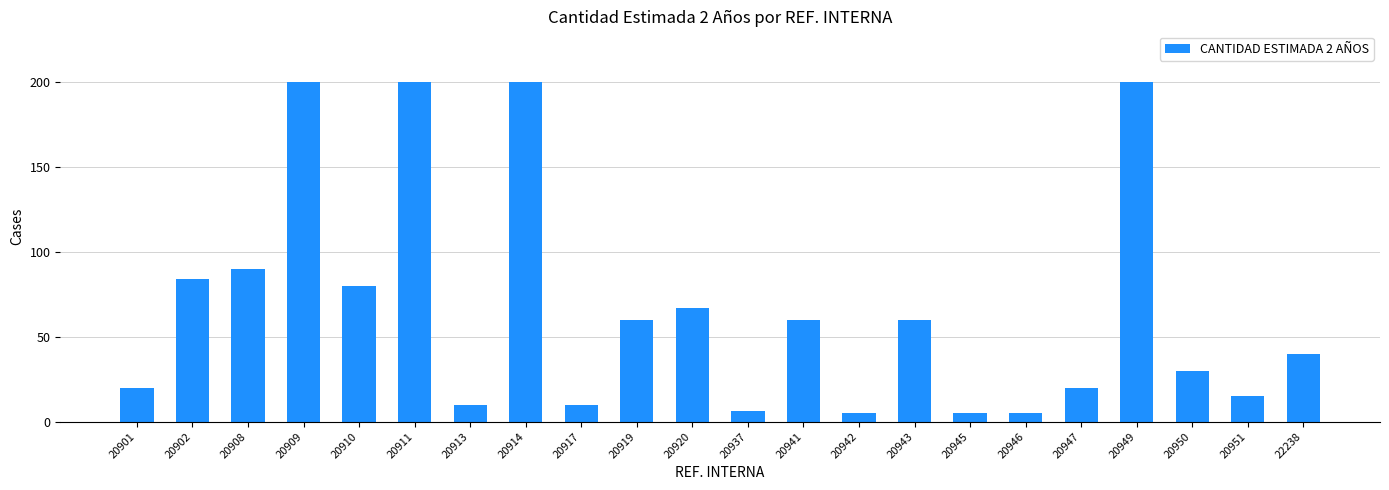

What is the difference between the values at 20941 and 20945?

55